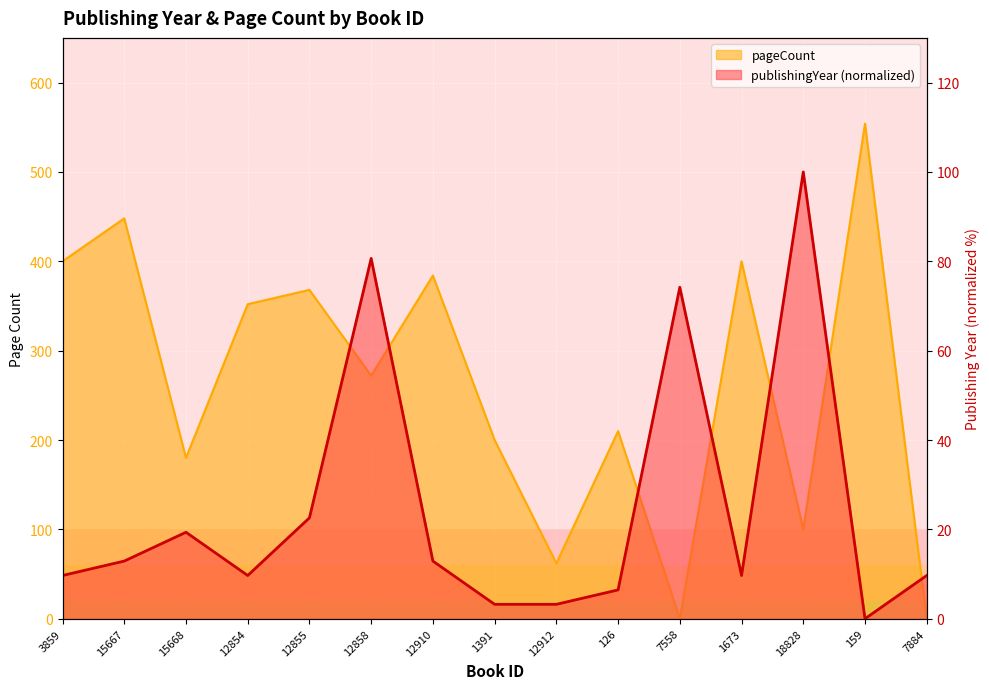

In pageCount, how many points are higher than both neighbors (excluding endpoints)?

6